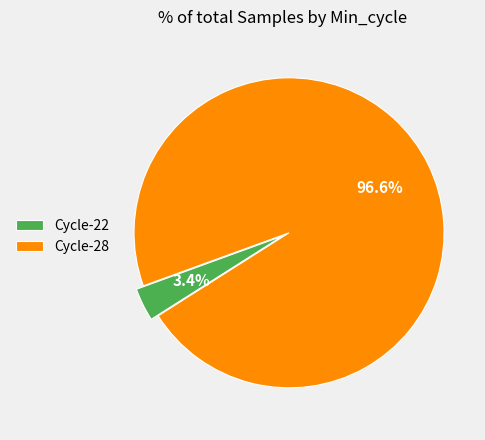

How much of the chart is everything except Cycle-22?

96.6%